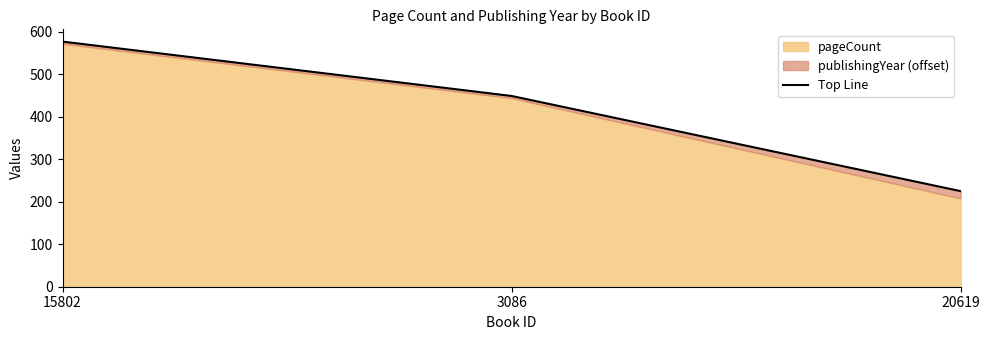

How many values are below 449?

1